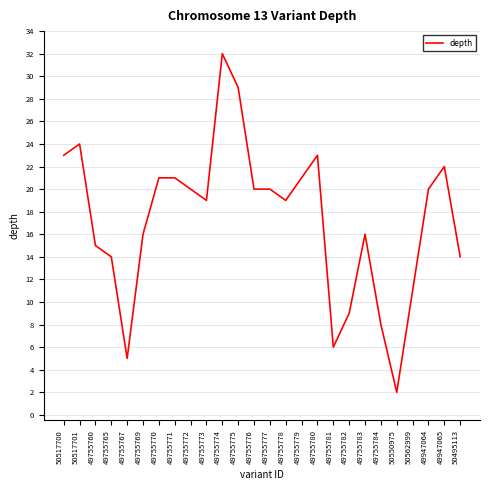

What is the difference between the values at 49755774 and 49755773?

13